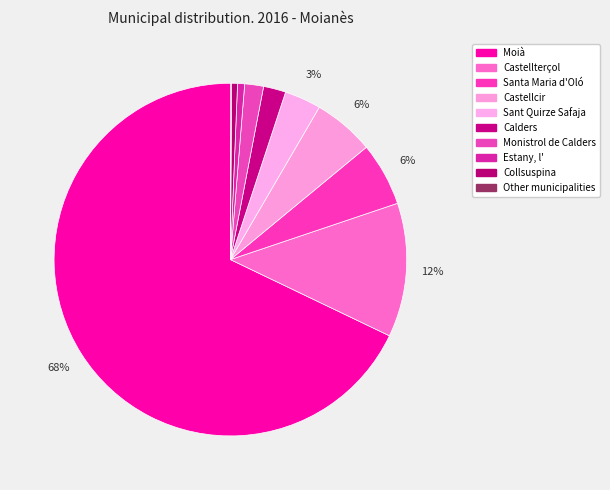

What is the total percentage of Other municipalities and Santa Maria d'Oló?

5.9%